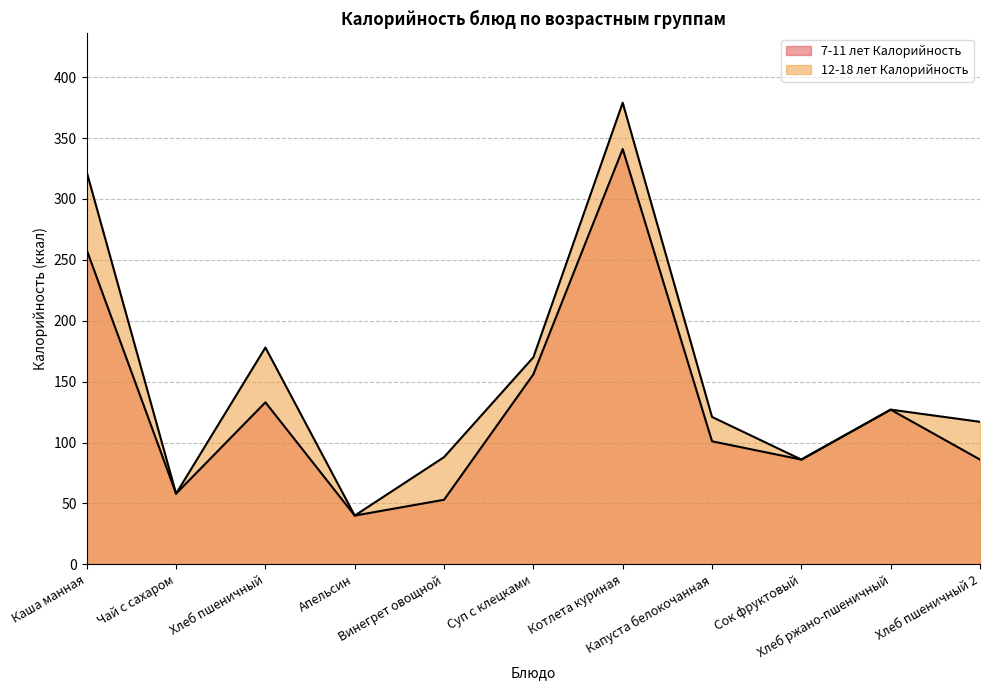

Rank the series by their maximum value, from highest to lowest.

12-18 лет Калорийность, 7-11 лет Калорийность